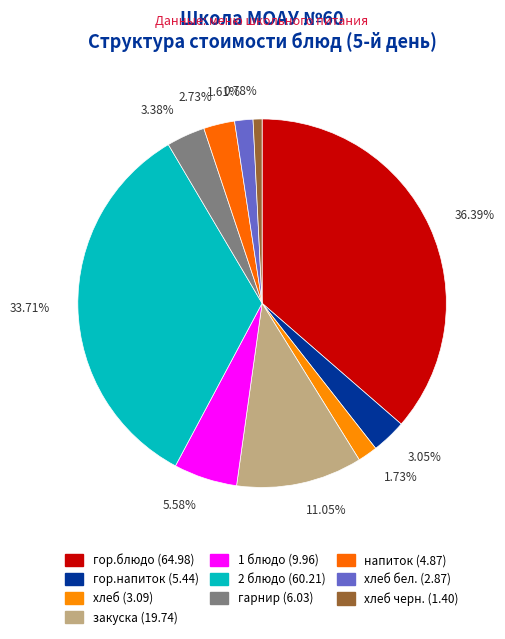

Count the number of slices in the pie.

10